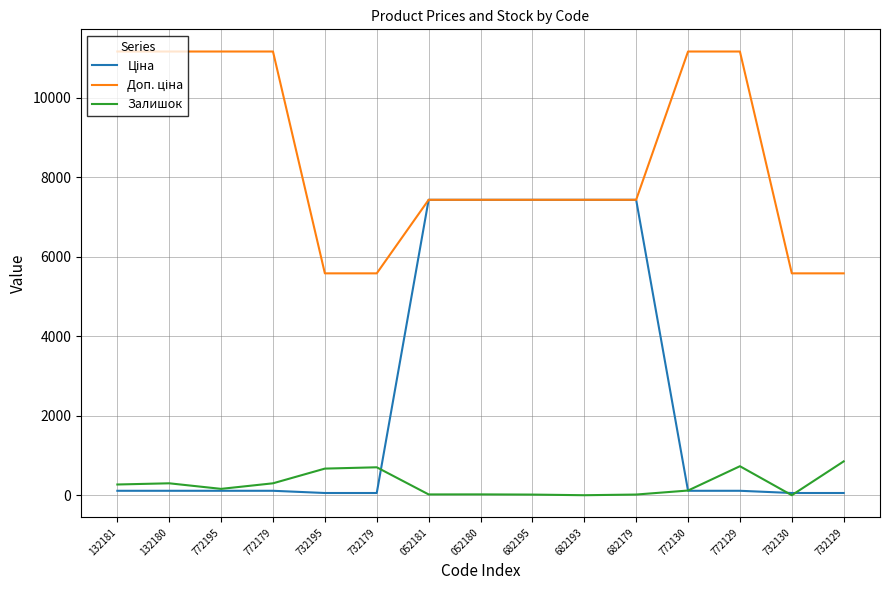

How many series are shown in this chart?

3